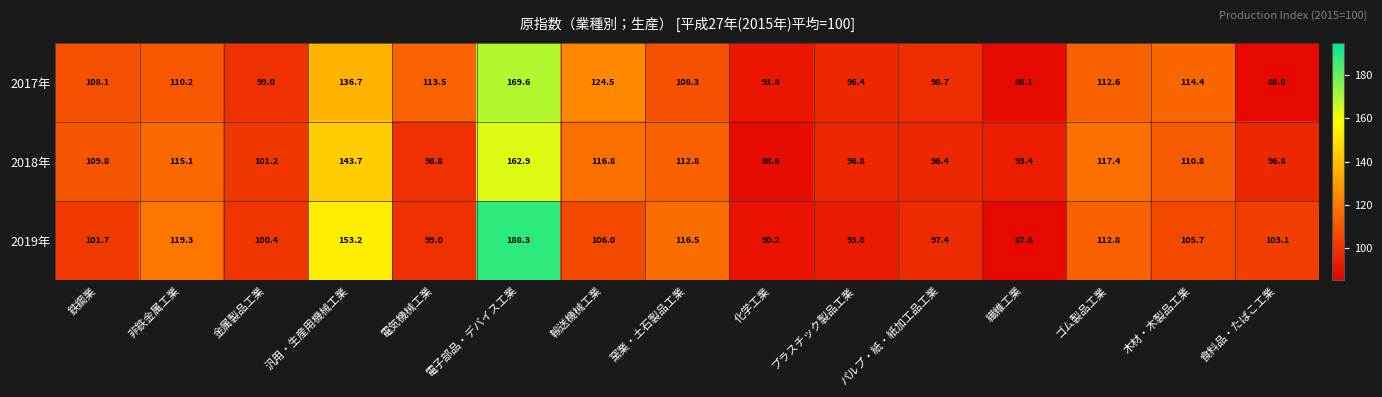

Which category has the highest value in the 2018年 series?

電子部品・デバイス工業